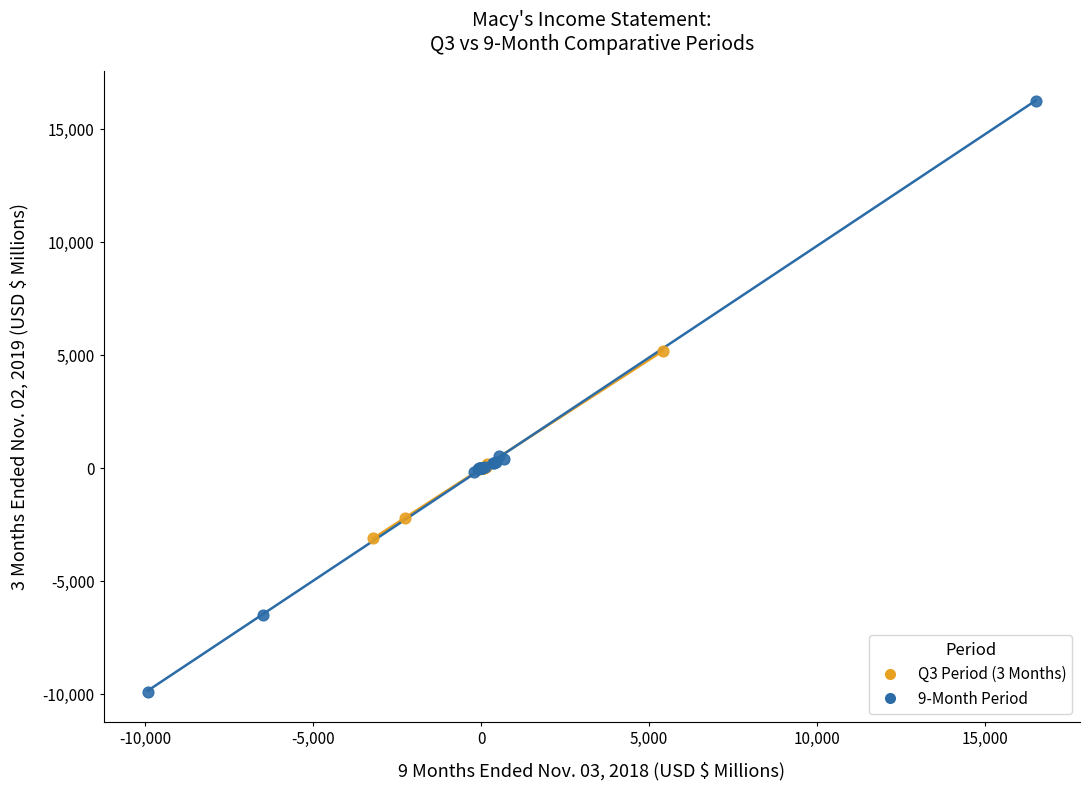

Which series contains the highest Y value?

9-Month Period